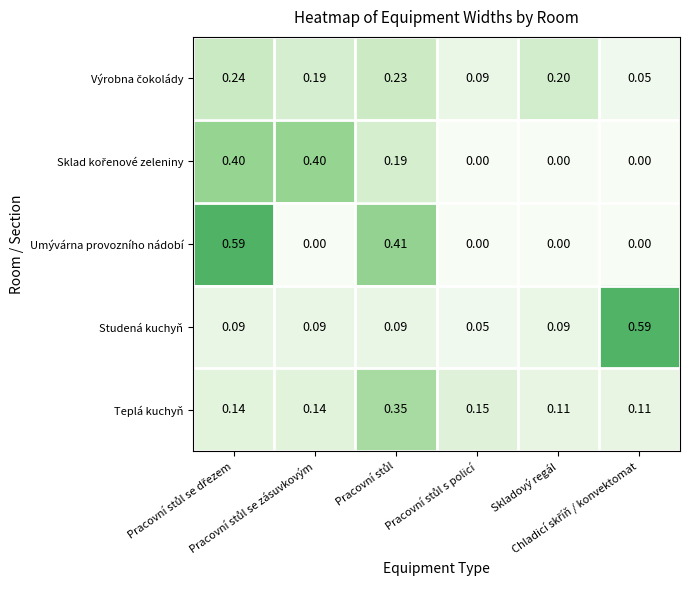

Which series has the widest spread of values?

Umývárna provozního nádobí